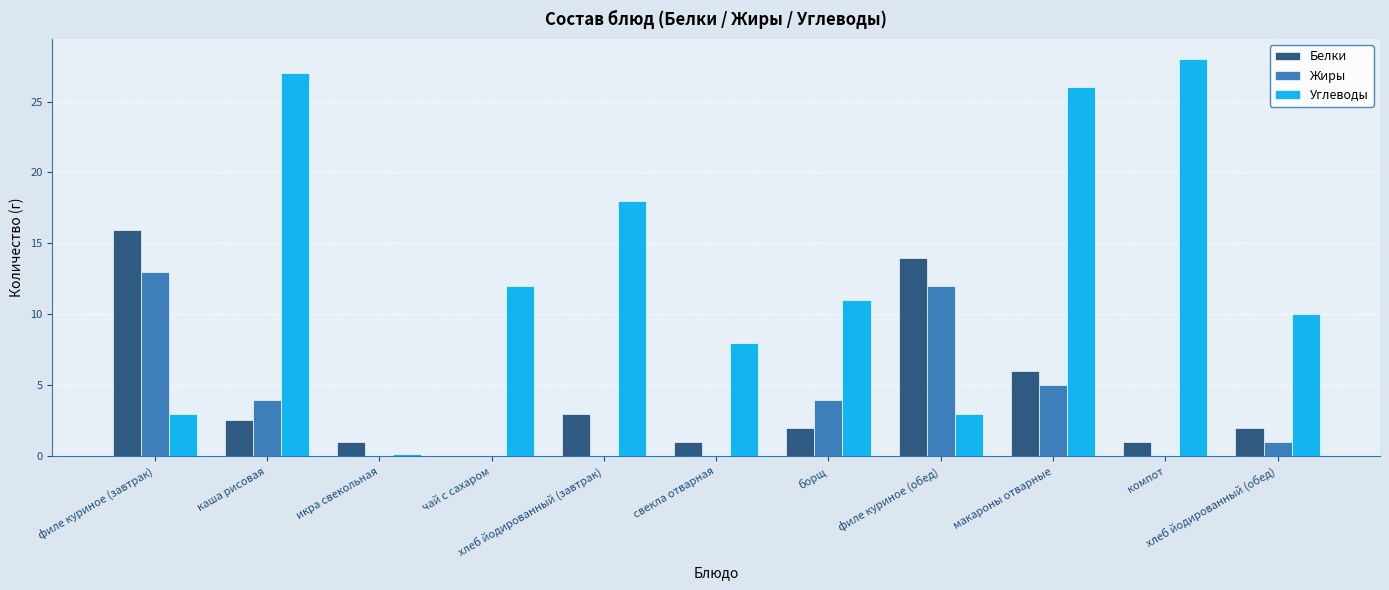

What is the highest value of the Жиры series?

13.0